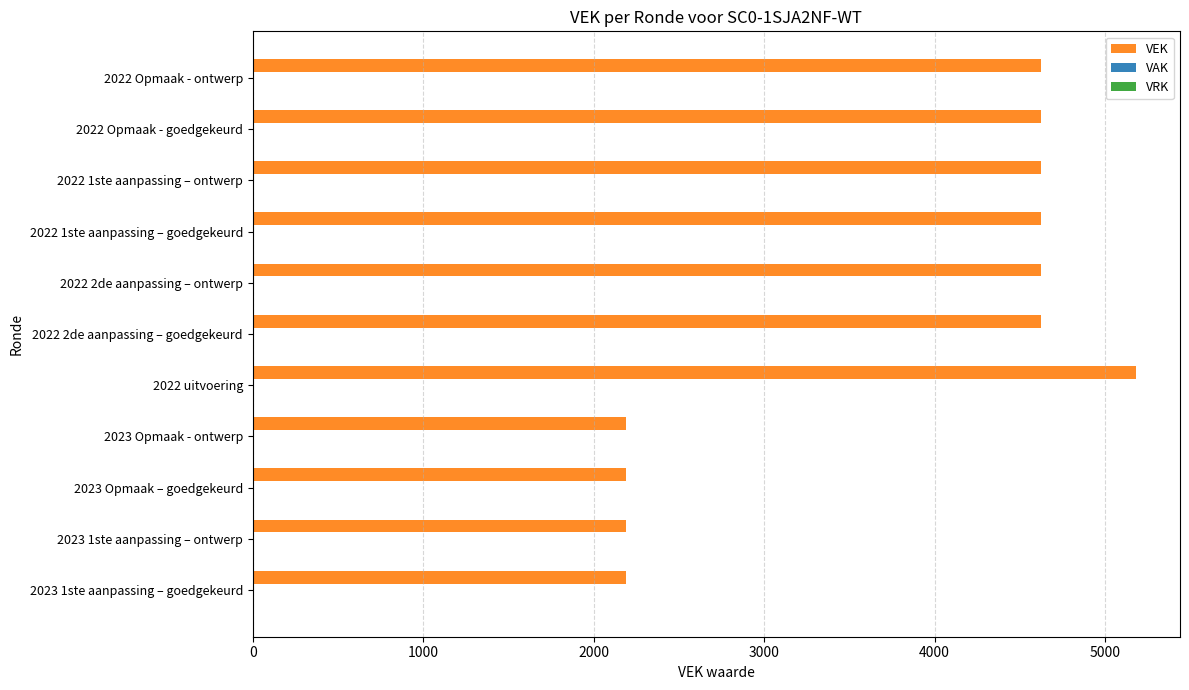

Does the chart contain any negative values?

No